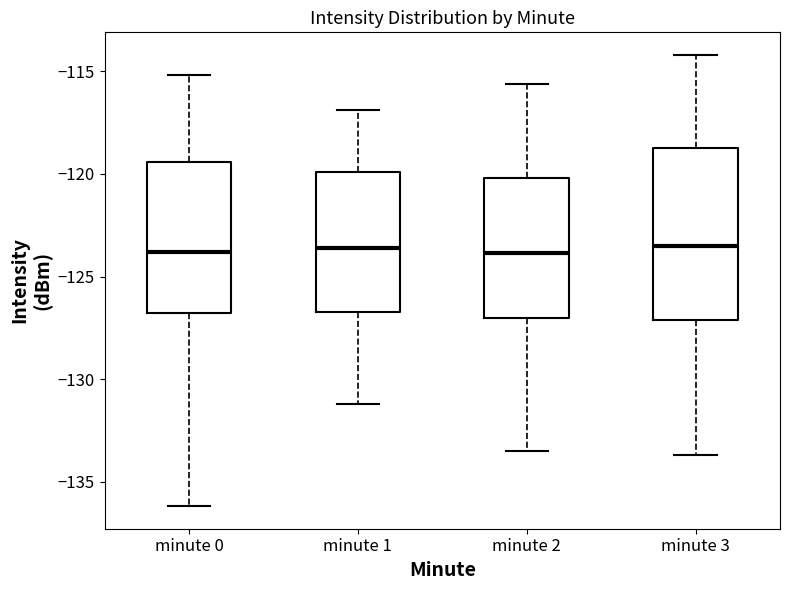

Reading left to right, read every box against the y-axis: the position of its median line, the range the box covers, and the ends of its whiskers. The values are not printed on the chart, so give them approximately, as read against the axis.

minute 0: median -124.0, box -127.0 to -119.5, whiskers -136.0 to -115.0
minute 1: median -123.5, box -126.5 to -120.0, whiskers -131.0 to -117.0
minute 2: median -124.0, box -127.0 to -120.0, whiskers -133.5 to -115.5
minute 3: median -123.5, box -127.0 to -118.5, whiskers -133.5 to -114.0